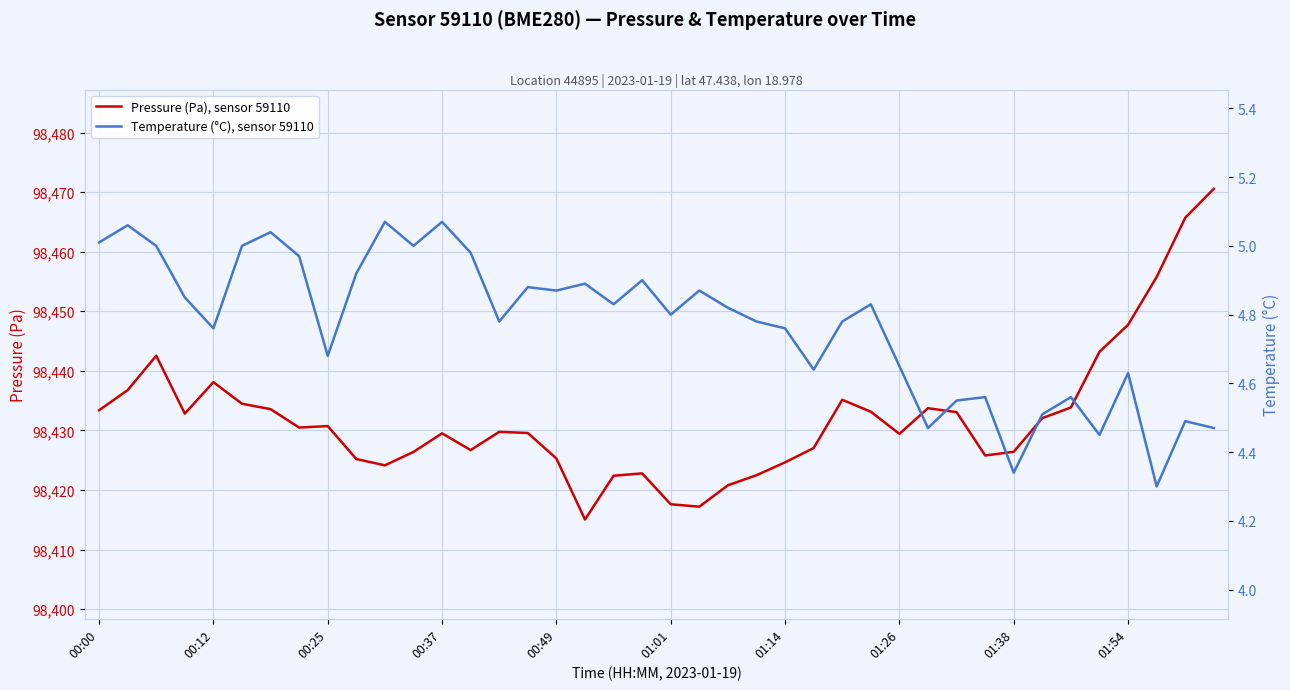

True or false: Temperature (°C), sensor 59110 and Pressure (Pa), sensor 59110 cross at least once.

False